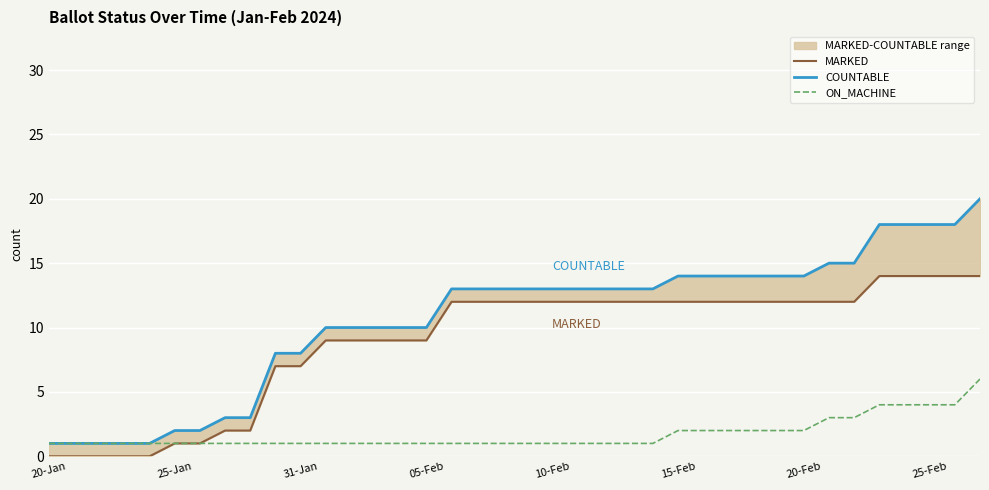

Which series has the widest spread of values?

COUNTABLE